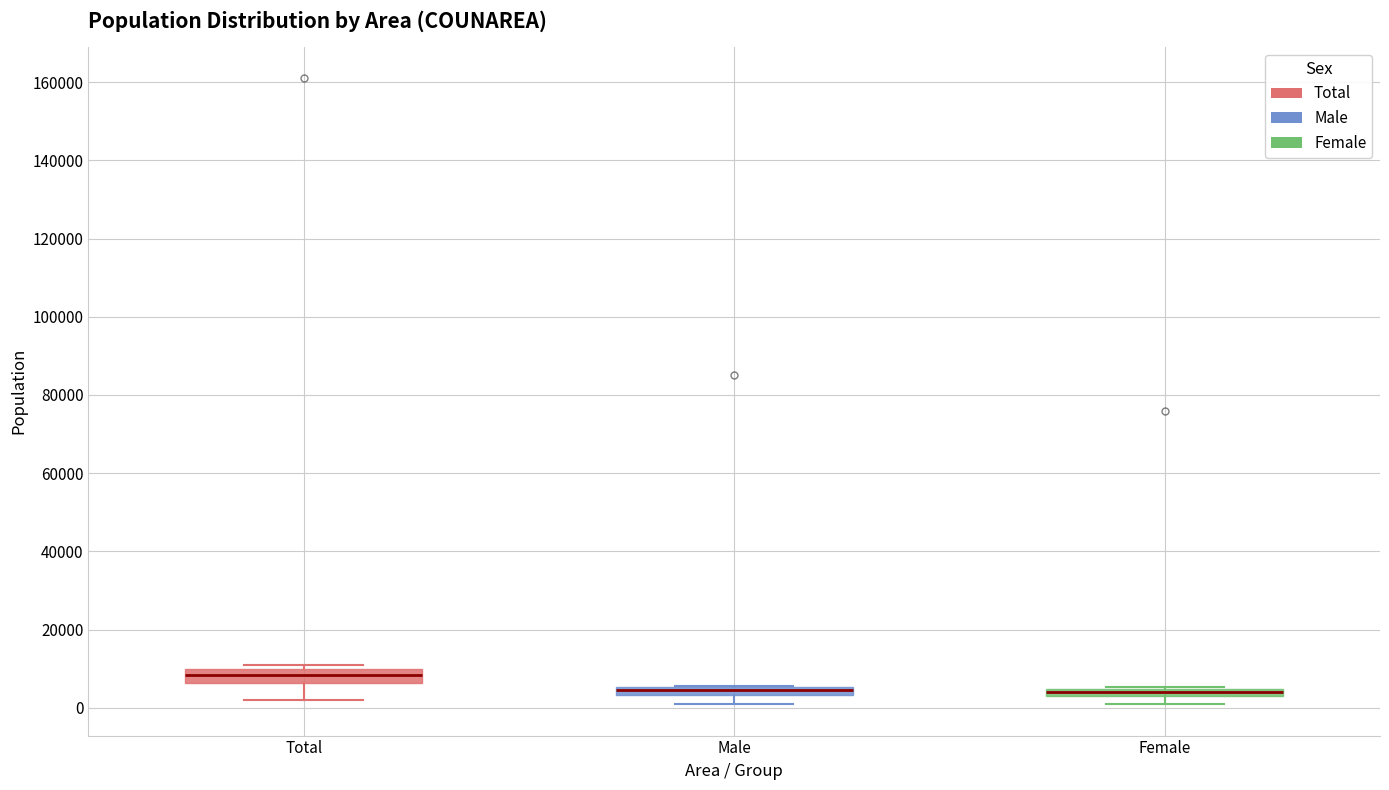

Where is the upper edge of the box for Female on the y-axis? The values are not printed on the chart, so give them approximately, as read against the axis.

4000